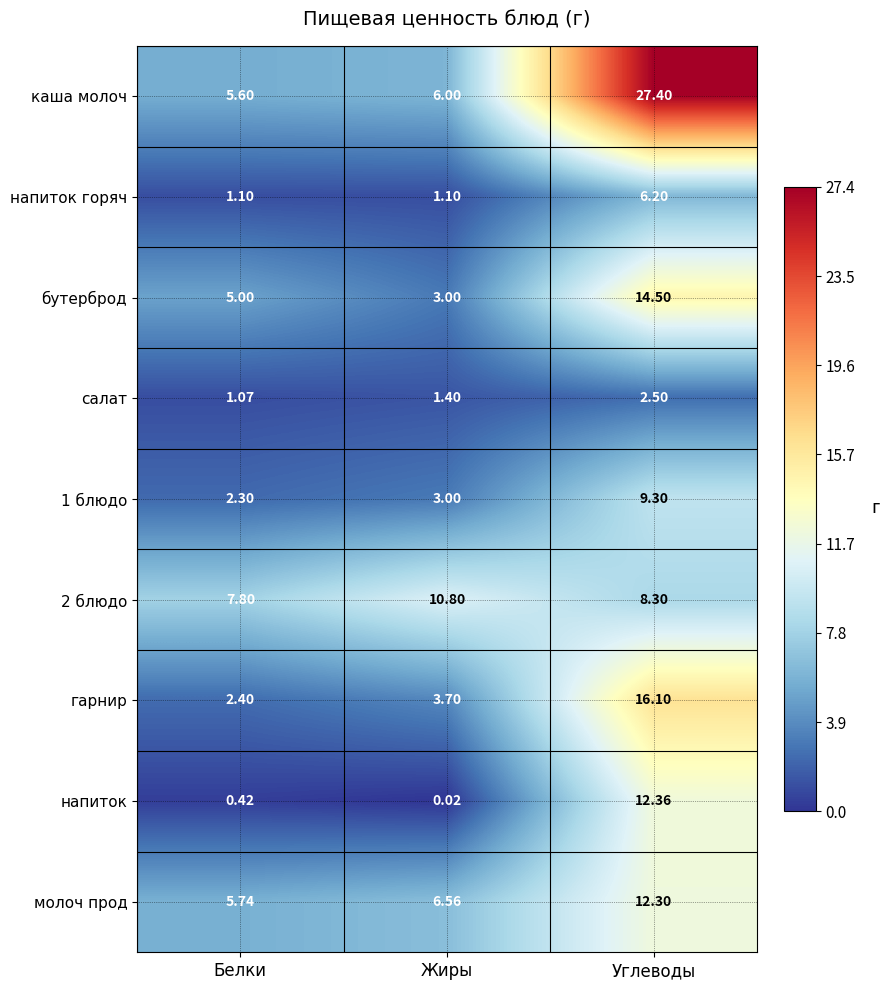

Which series changed the most between Жиры and Углеводы?

каша молоч